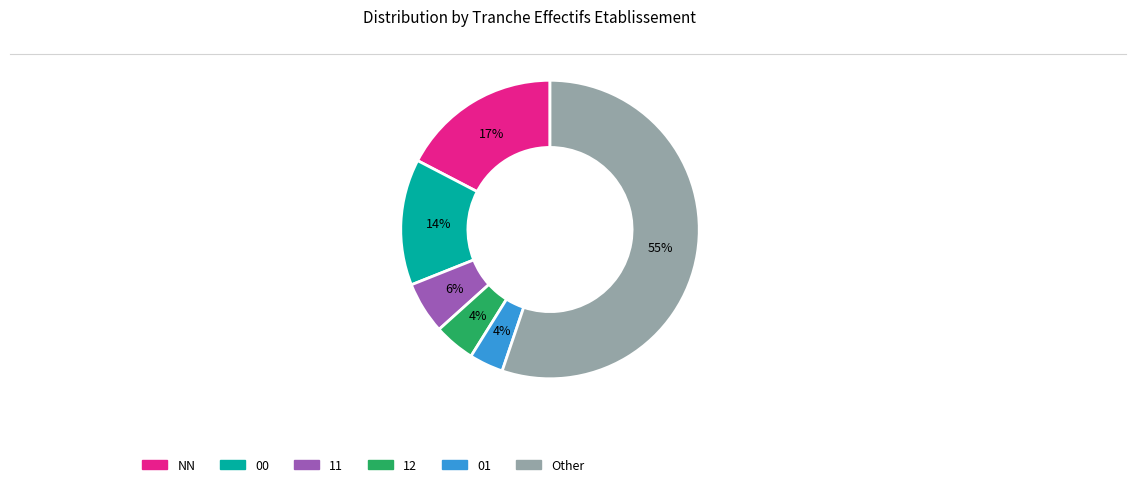

Does any single category account for the majority?

Yes